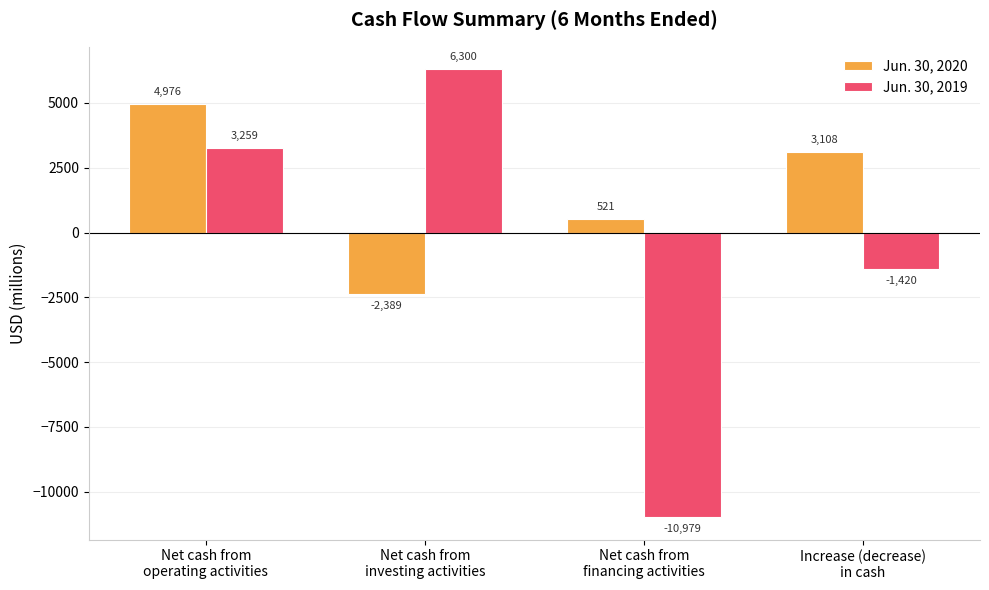

At which category is the sum across all series the highest?

Net cash from
operating activities